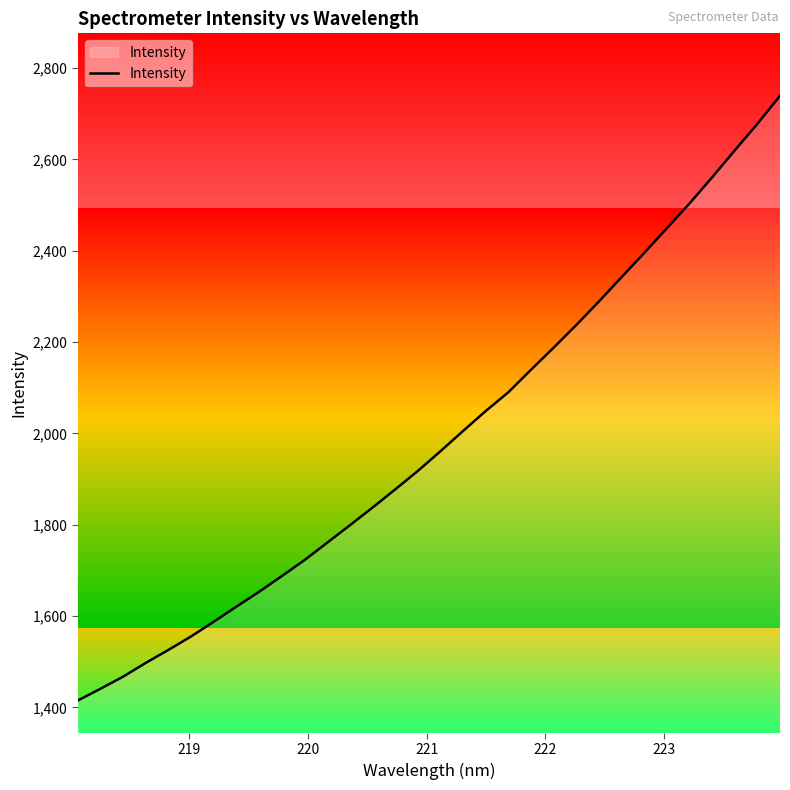

What is the smallest value displayed?

1414.9